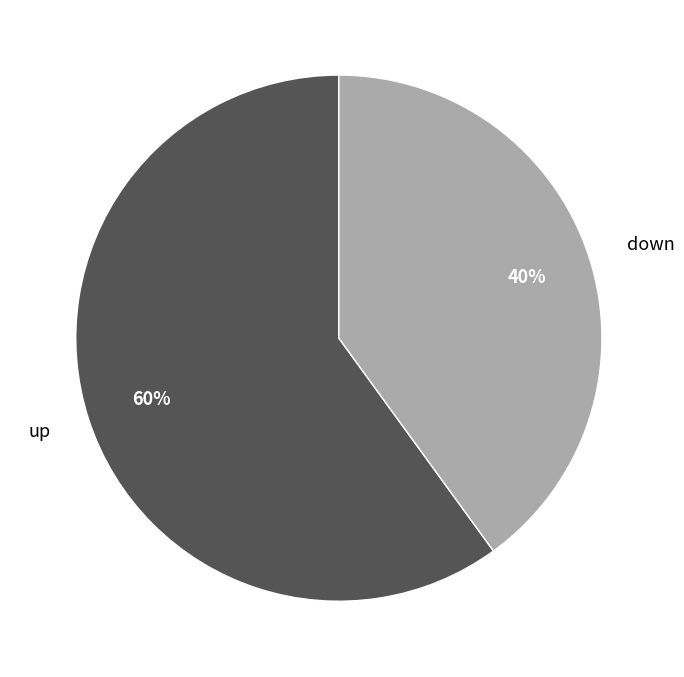

Is there a majority slice in this chart?

Yes